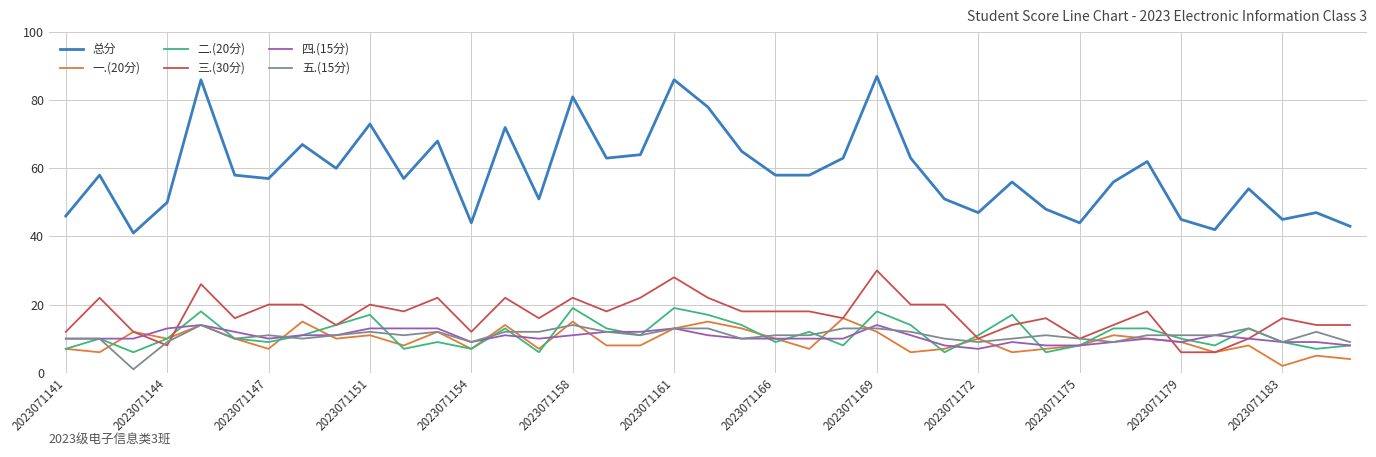

What is the lowest value of the 四.(15分) series?

7